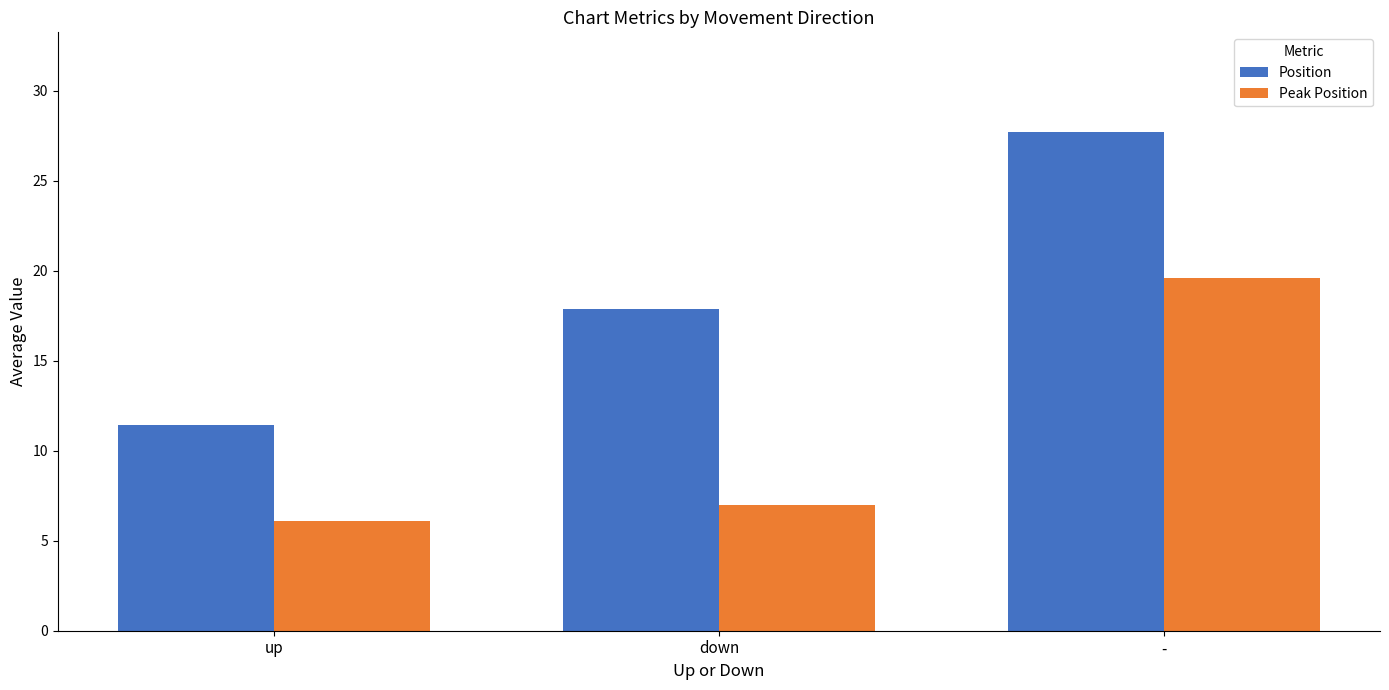

What is the minimum value for Position?

11.4